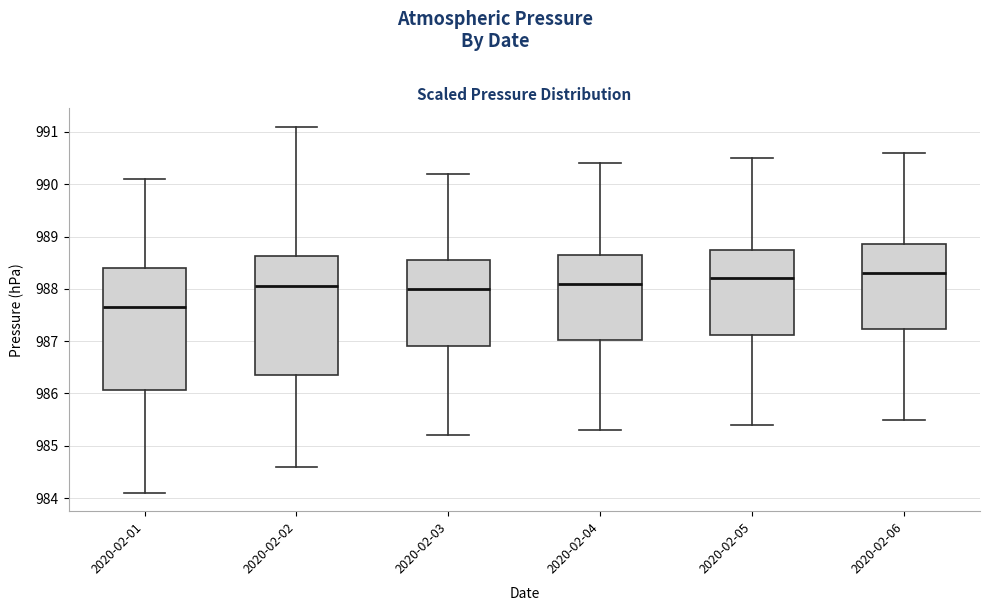

Which box has the lowest median line?

2020-02-01